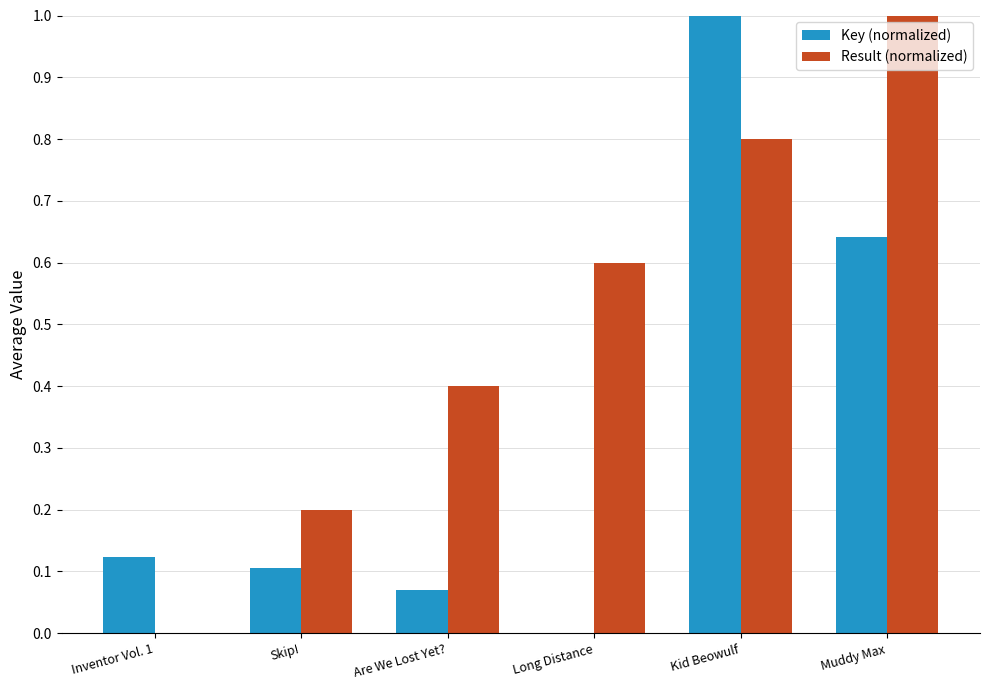

Between Skip! and Long Distance, which series saw the biggest shift?

Result (normalized)